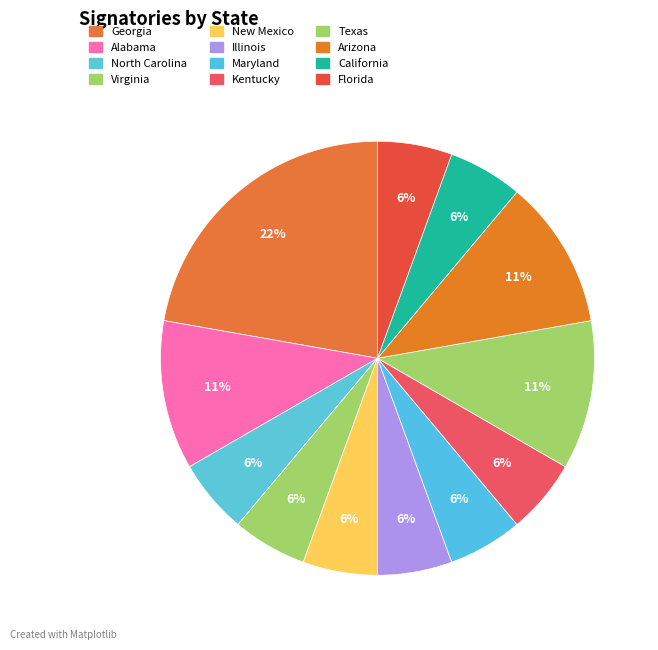

The Alabama slice represents 11% of the pie. True or false?

True